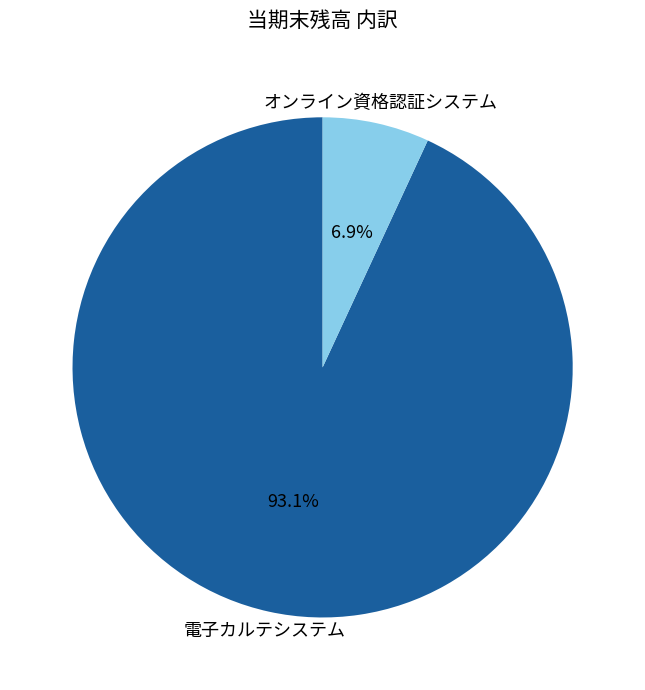

Is there a majority slice in this chart?

Yes